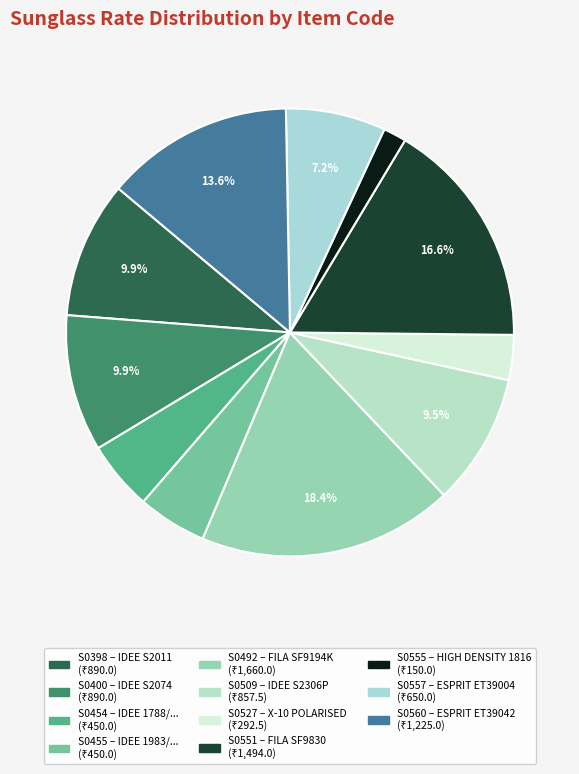

Does any single category account for the majority?

No